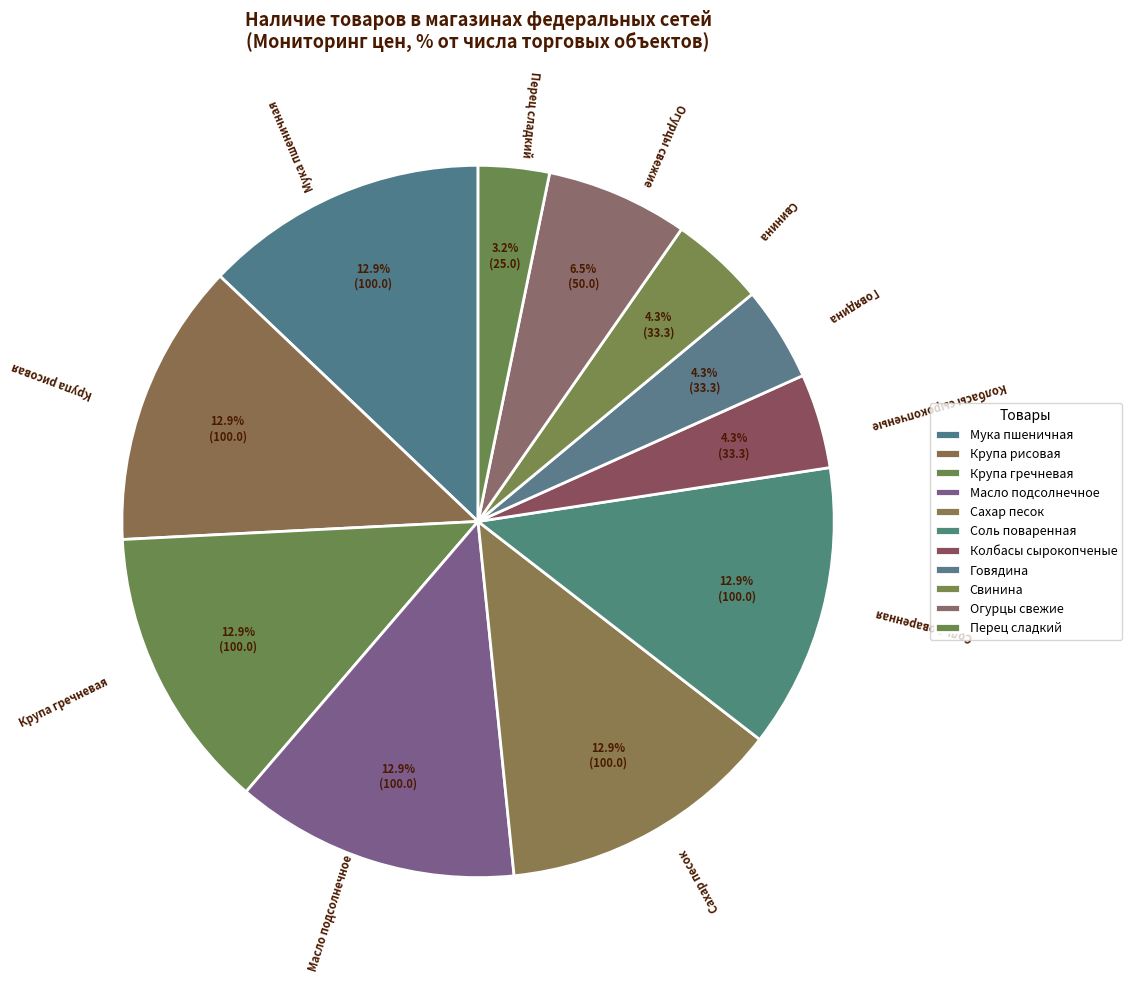

Does Свинина represent more than half of the total?

No